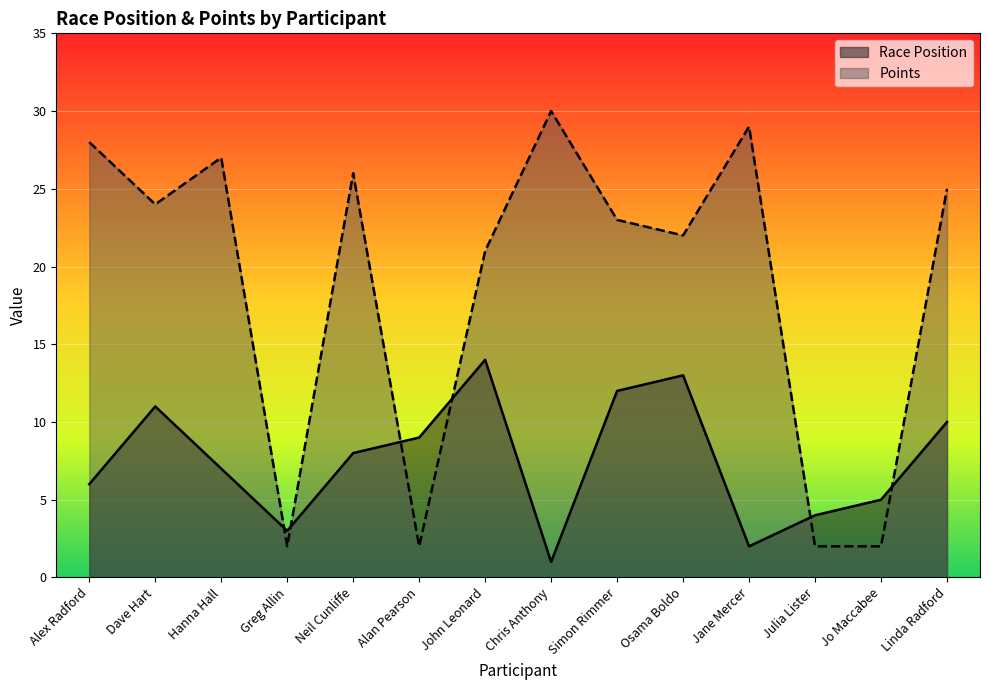

Which series has the largest range (max minus min)?

Points